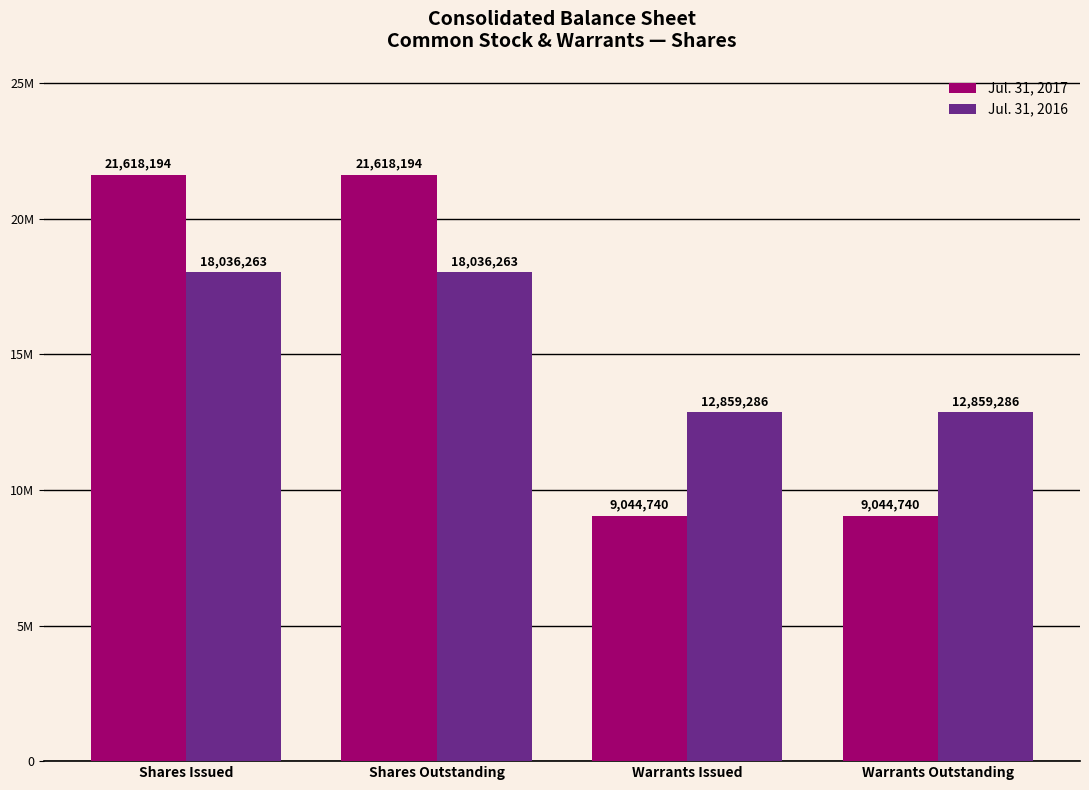

Reading left to right, what are all the values shown in this chart?

Jul. 31, 2017: Shares Issued=21618194	Shares Outstanding=21618194	Warrants Issued=9044740	Warrants Outstanding=9044740
Jul. 31, 2016: Shares Issued=18036263	Shares Outstanding=18036263	Warrants Issued=12859286	Warrants Outstanding=12859286